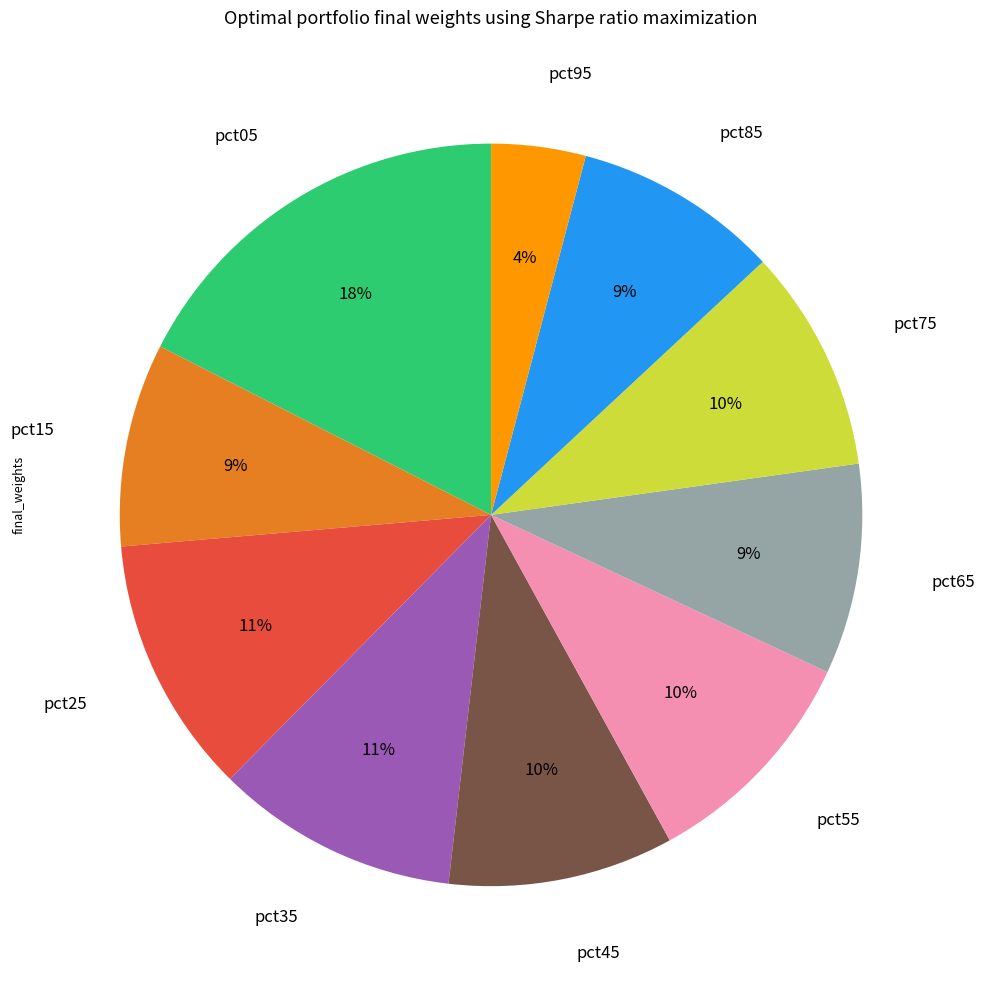

Do pct65 and pct45 together represent more than half of the pie?

No